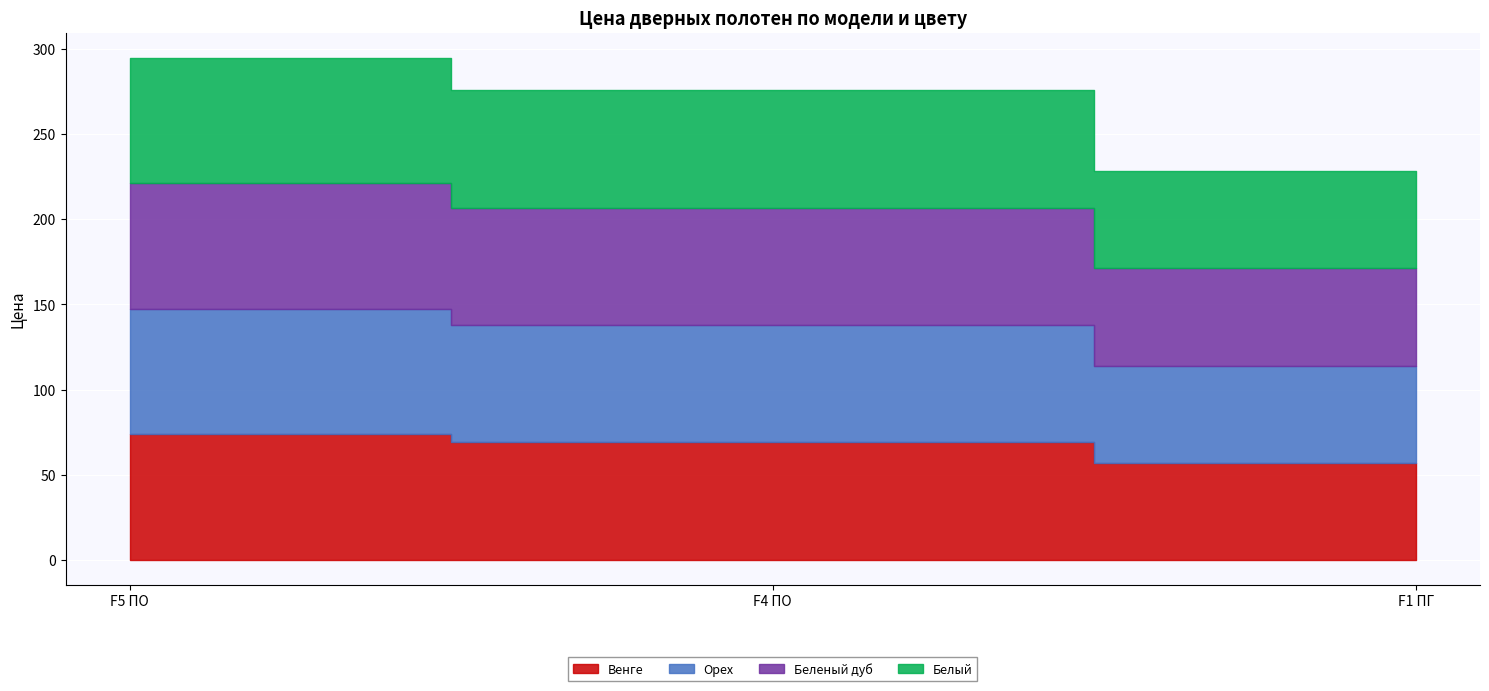

Reading left to right, what are all the values shown in this chart?

Венге: F5 ПО=73.7	F4 ПО=69.0	F1 ПГ=57.1
Орех: F5 ПО=73.7	F4 ПО=69.0	F1 ПГ=57.1
Беленый дуб: F5 ПО=73.7	F4 ПО=69.0	F1 ПГ=57.1
Белый: F5 ПО=73.7	F4 ПО=69.0	F1 ПГ=57.1